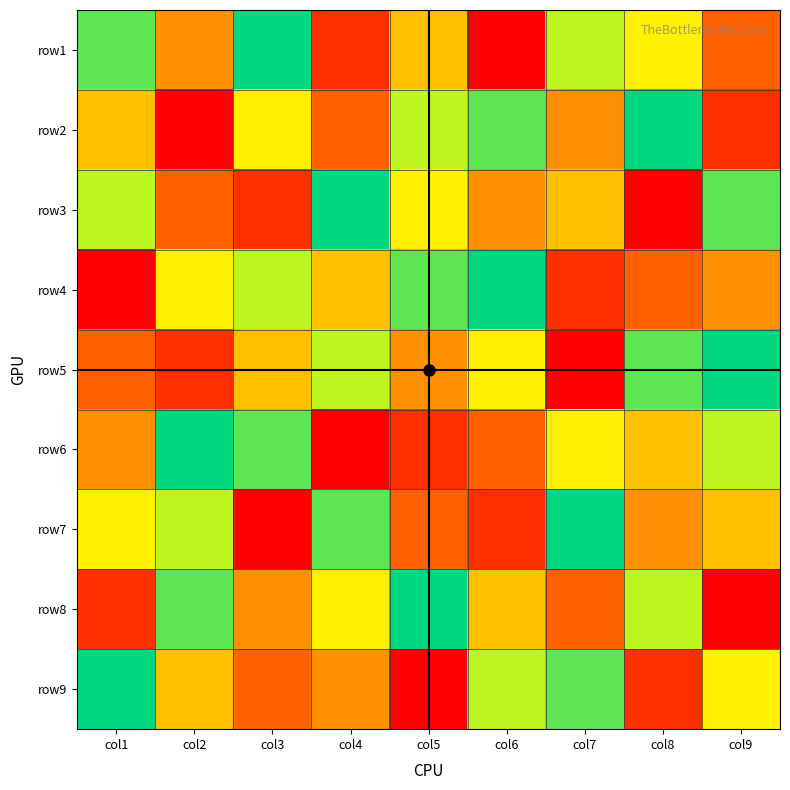

What is the spread (max minus min) of values at col3?

8